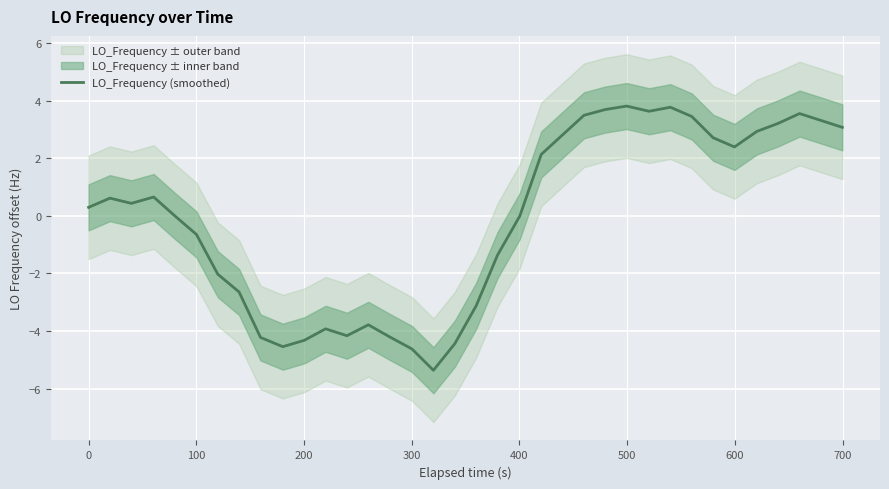

What is the difference between the maximum and second lowest values?

8.4